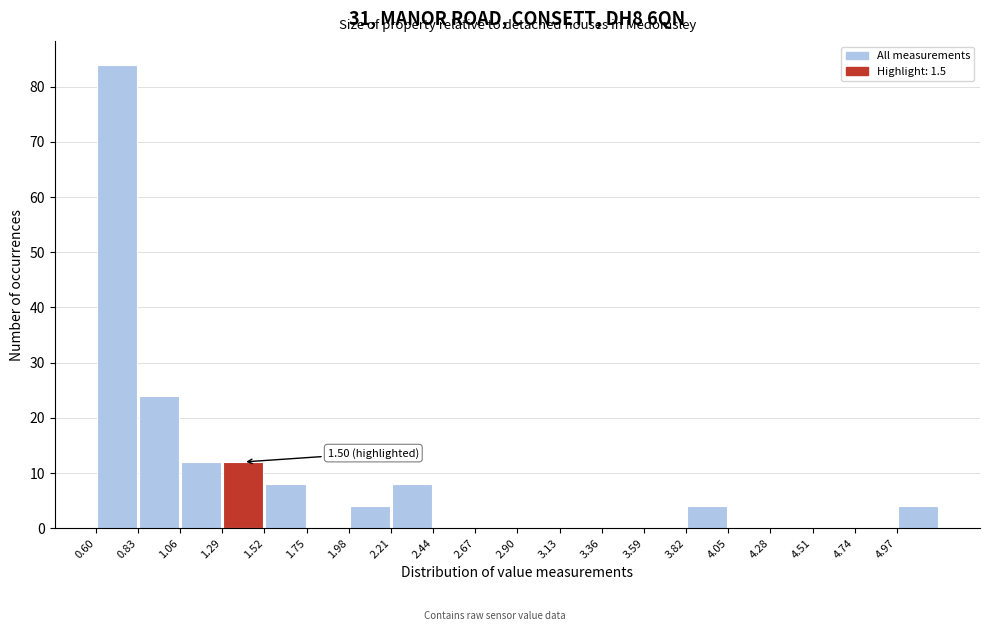

Which range on the x-axis has the tallest bar?

0.60 to 0.83